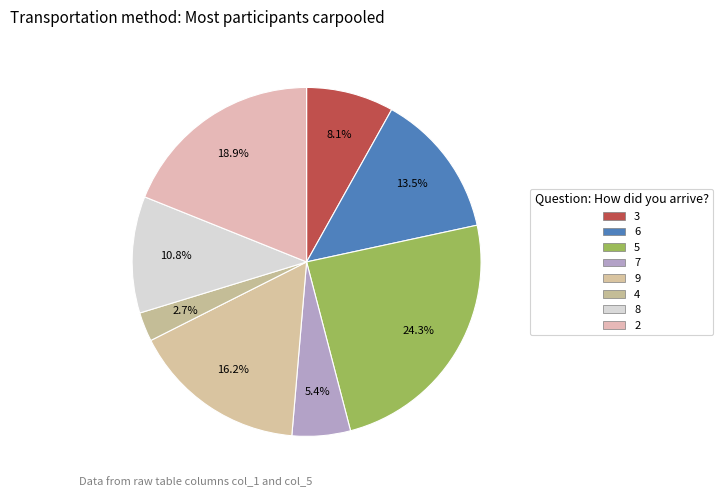

Count the number of slices in the pie.

8